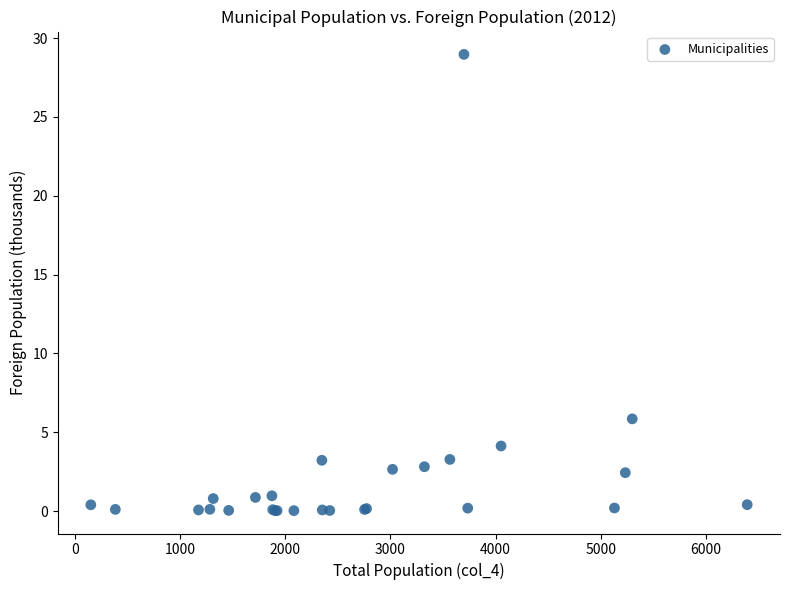

What Y value in the scatter plot is closest to 14?

5.8